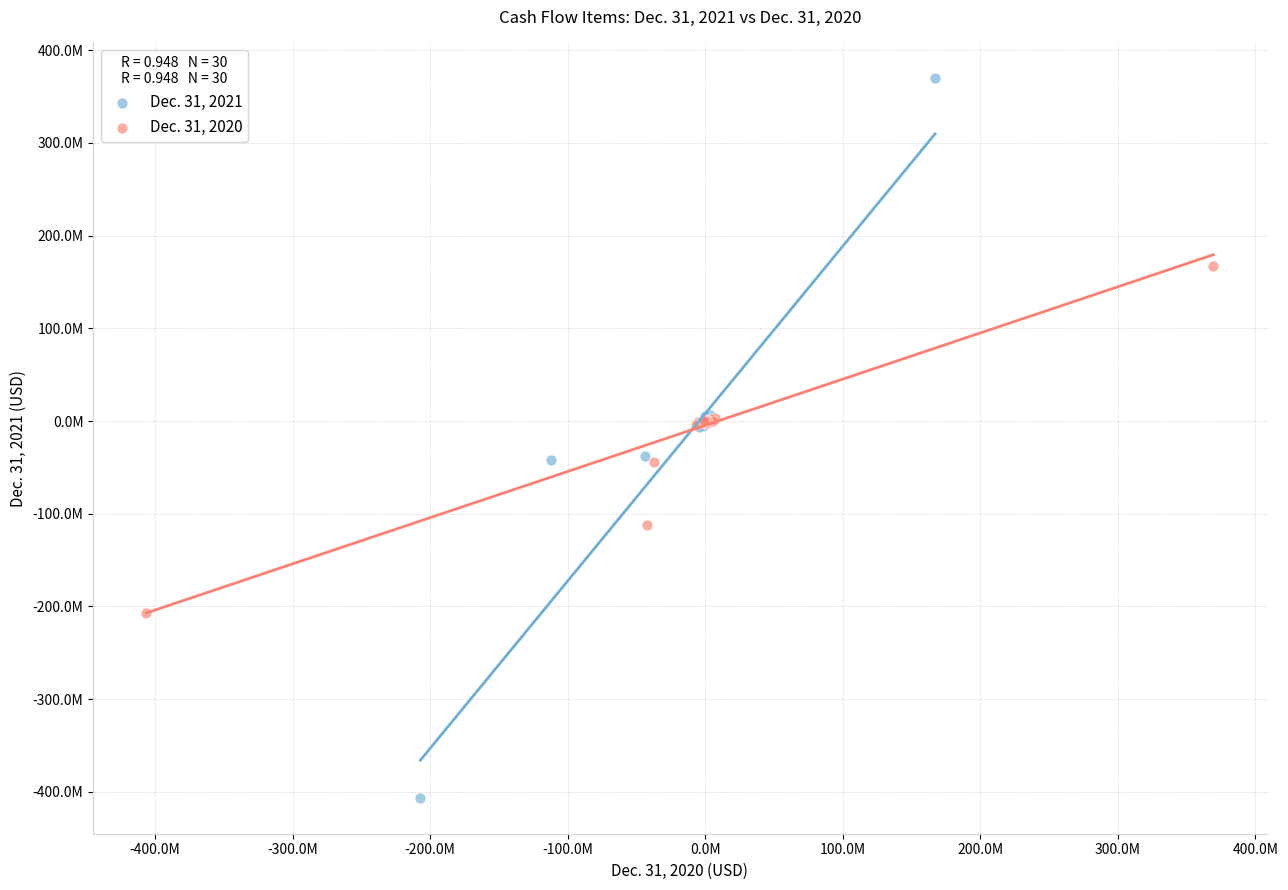

Which series reaches the maximum Y coordinate?

Dec. 31, 2021